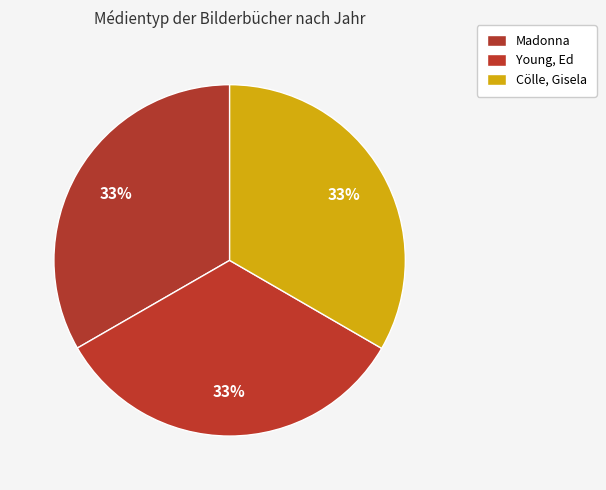

Is it true that Madonna is 33% of the pie?

True